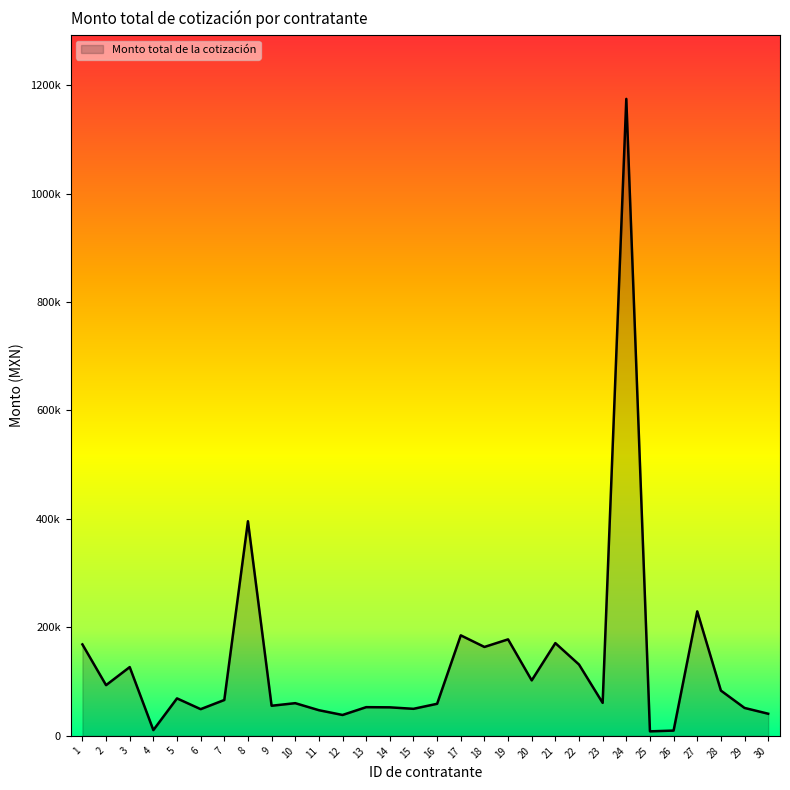

Does the chart have visible grid lines?

No